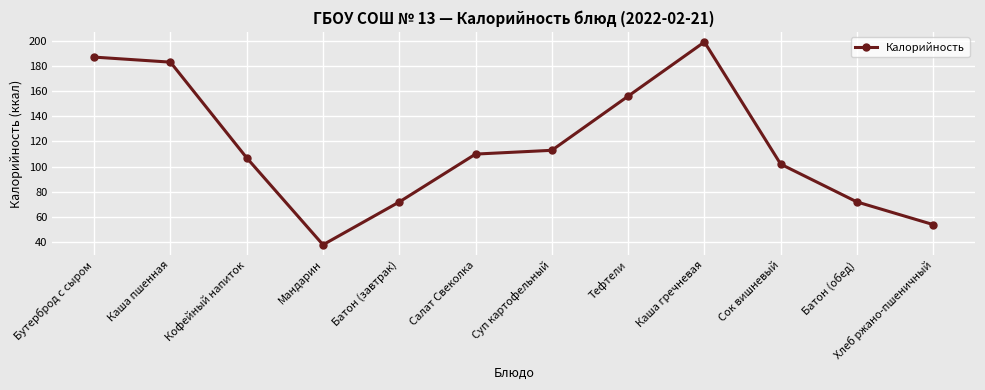

Approximately how many times larger is the value at Кофейный напиток compared to Батон (обед)?

1.5